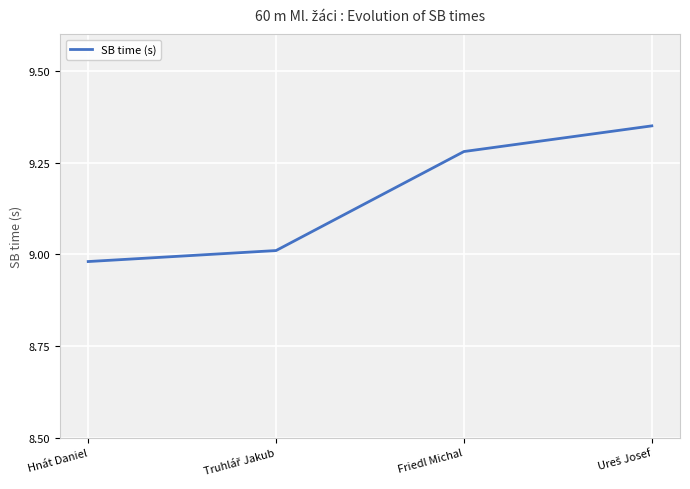

What is the change in value from Hnát Daniel to Friedl Michal?

+0.3